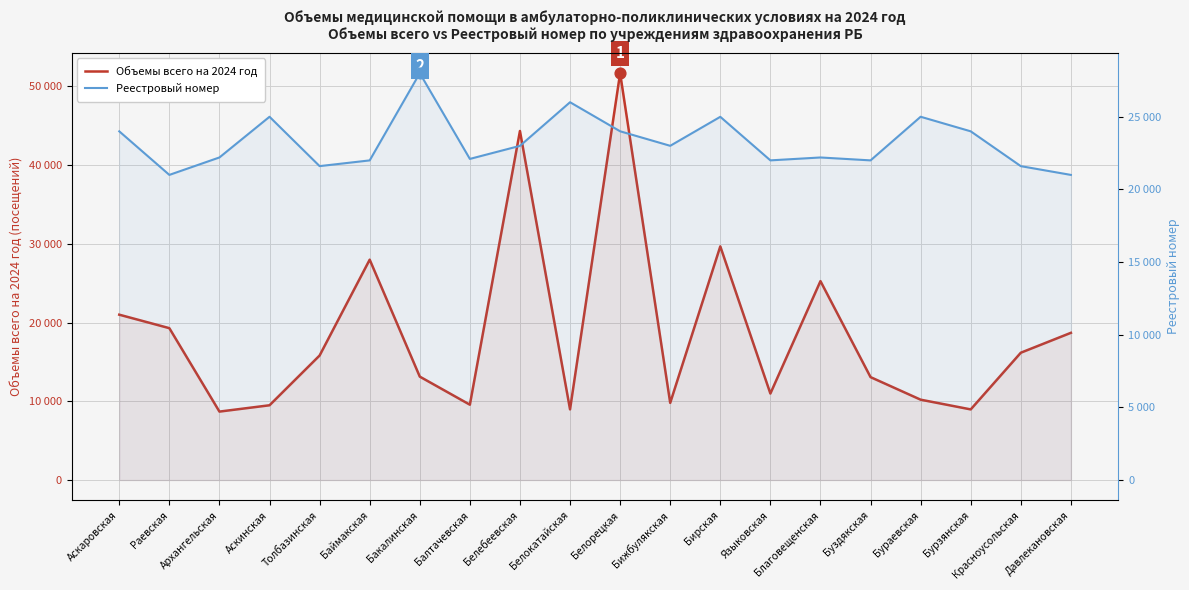

What are all the series names shown in the legend?

Объемы всего на 2024 год, Реестровый номер